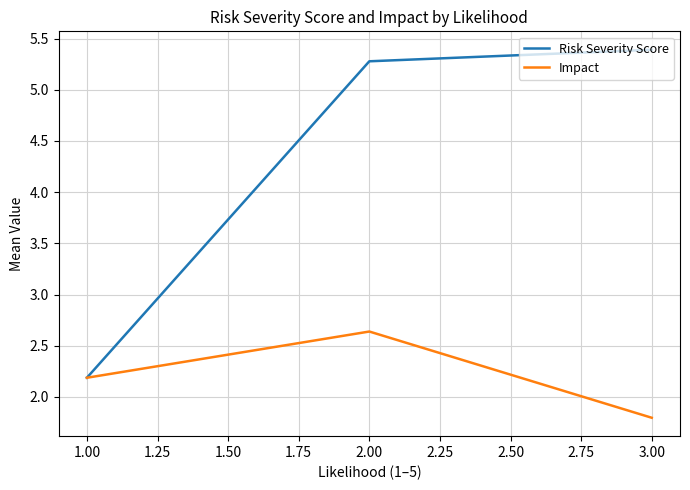

At which label is Risk Severity Score closest to 3?

1.00